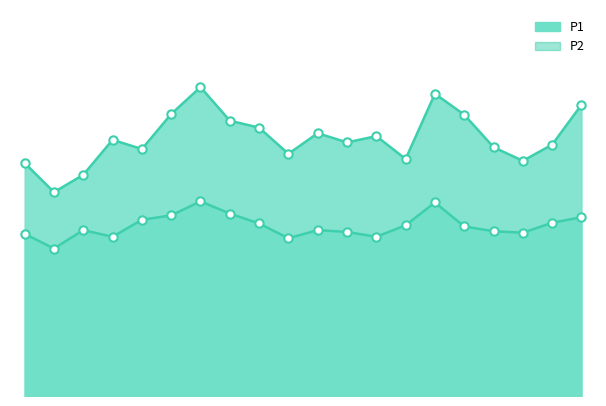

How many lines are shown in the chart?

2